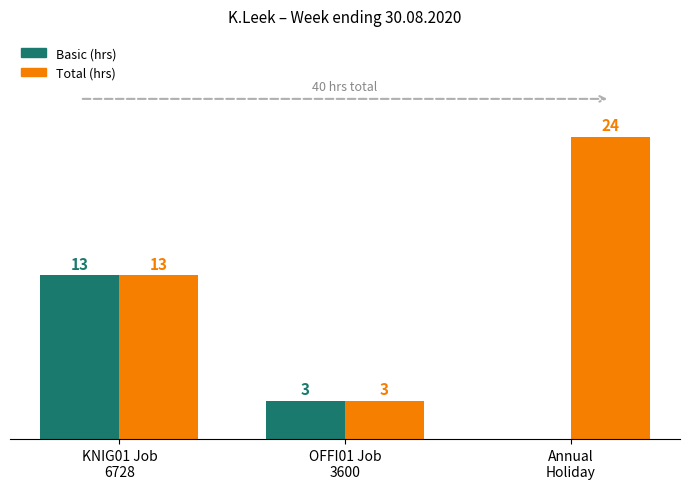

Which series has the largest total across all categories?

Total (hrs)